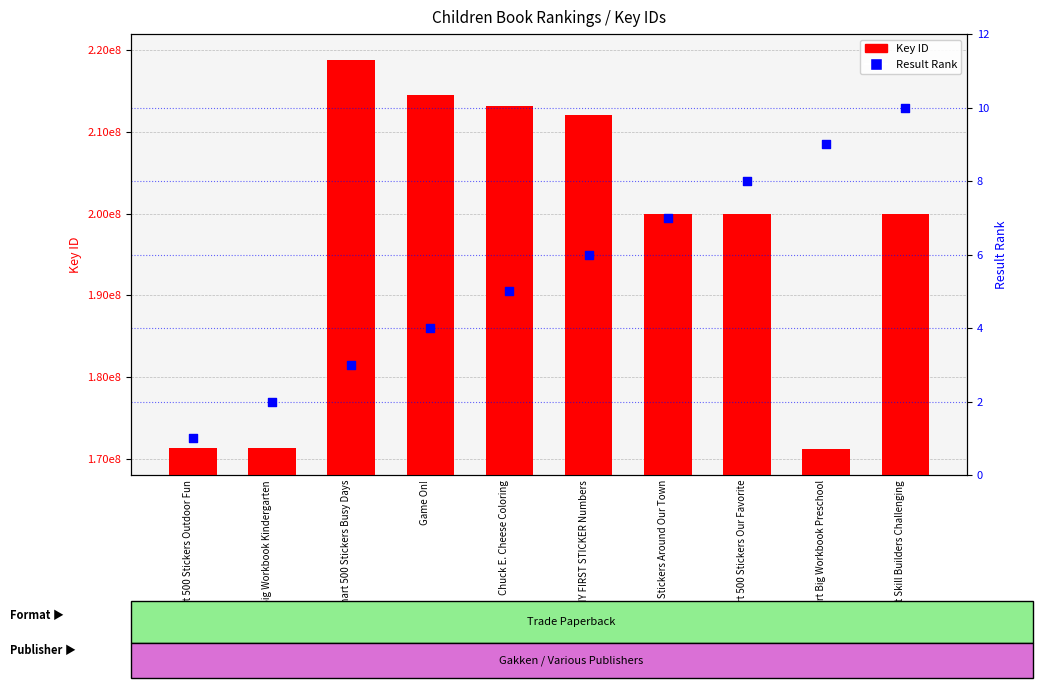

Which series reaches the minimum Y coordinate?

Result Rank